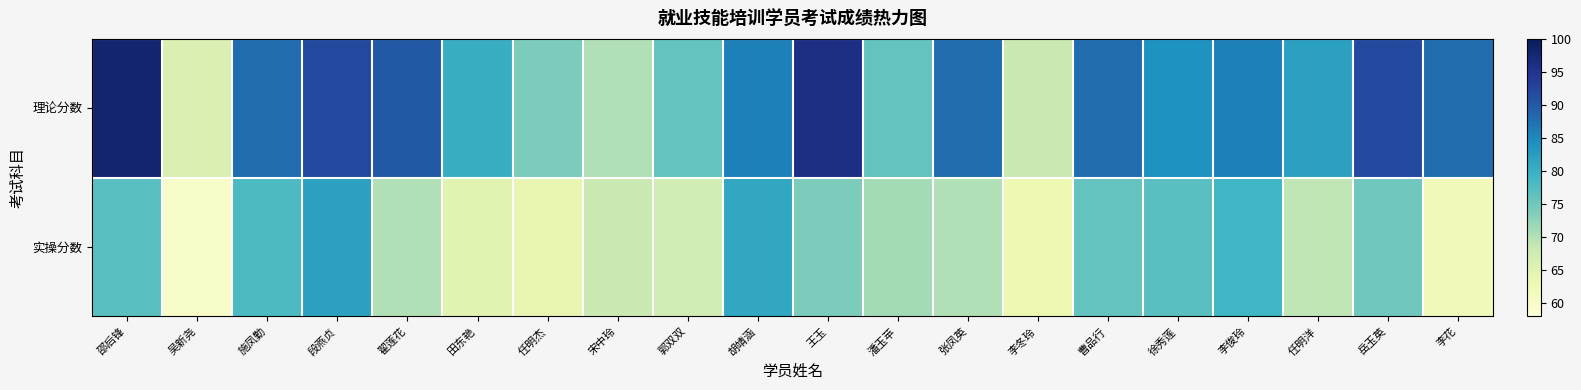

Which series has the widest spread of values?

理论分数